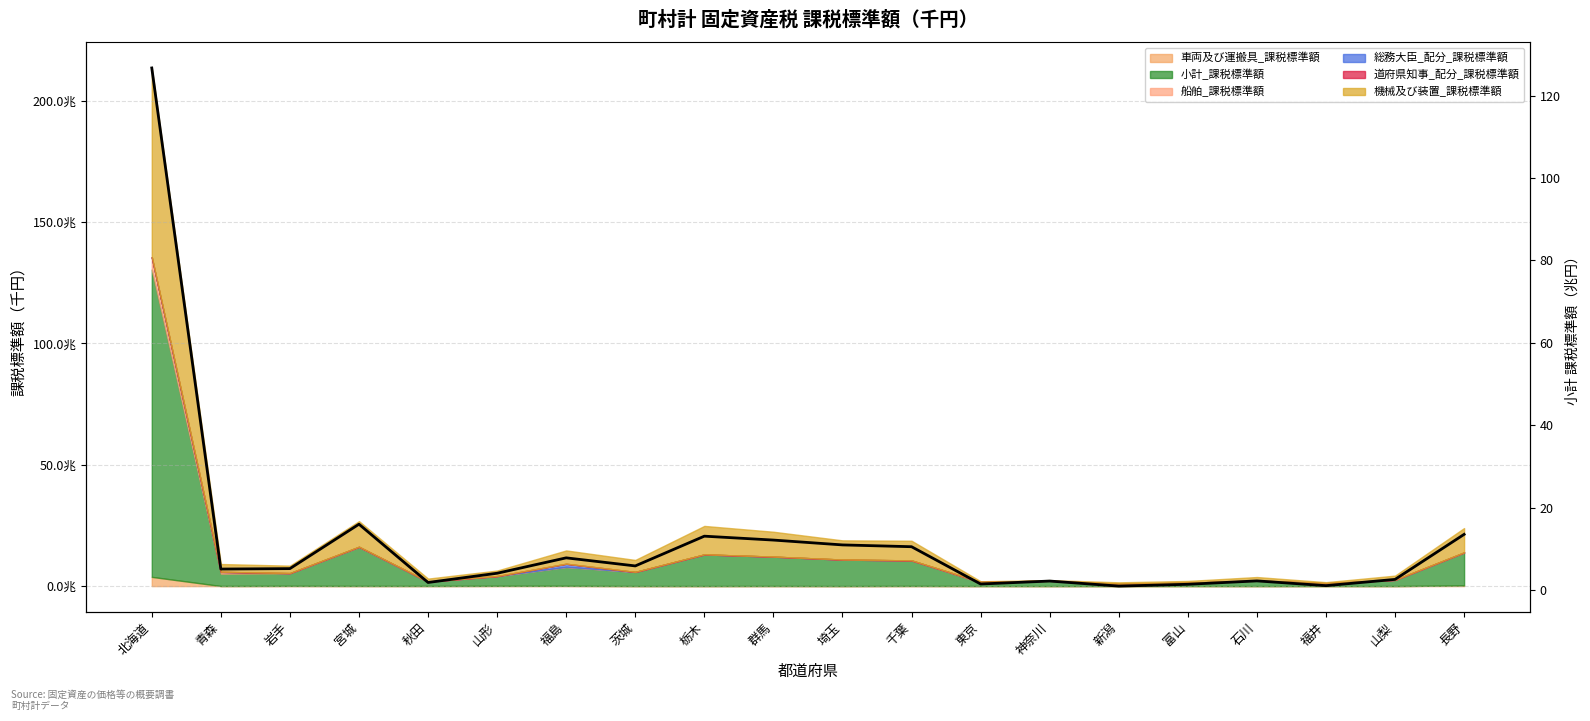

How many interior local peaks (higher than both neighbors) does the data have?

5